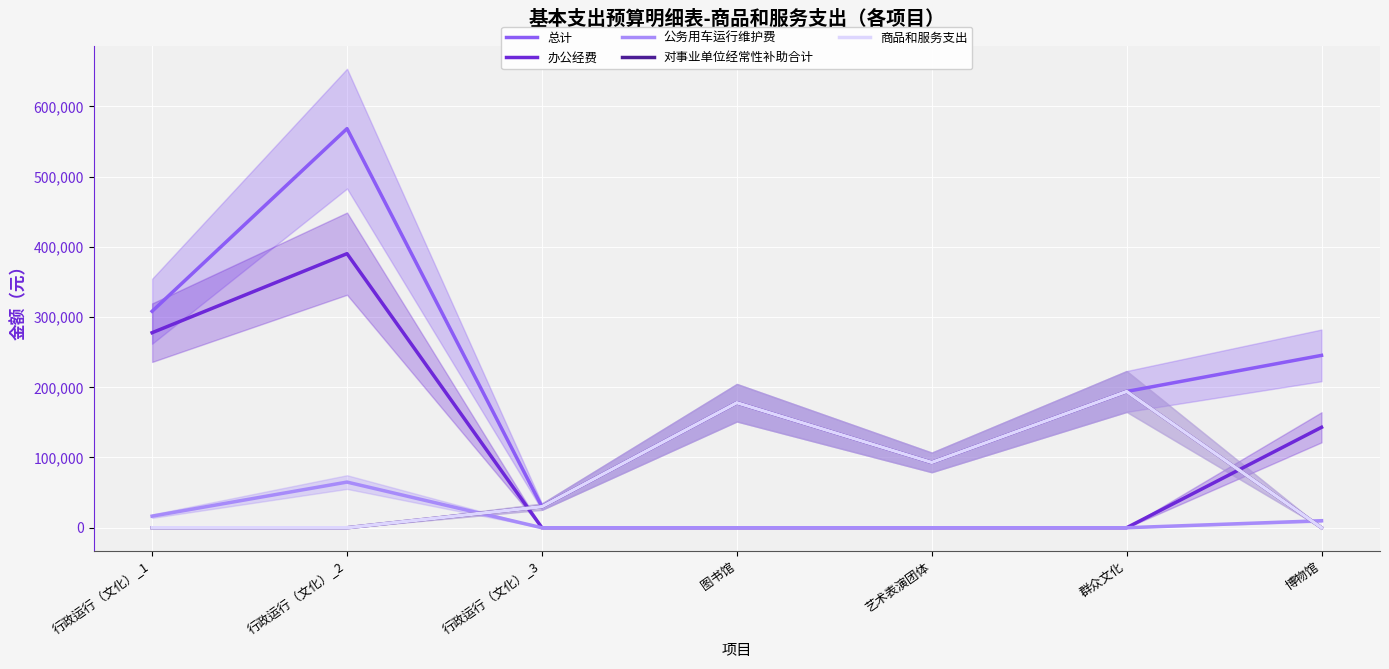

Reading left to right, list all the values displayed in this chart.

总计: 308200	568200	30000	178000	93000	194000	245400
办公经费: 277700	390200	0	0	0	0	143000
公务用车运行维护费: 16500	65000	0	0	0	0	10000
对事业单位经常性补助合计: 0	0	30000	178000	93000	194000	0
商品和服务支出: 0	0	30000	178000	93000	194000	0